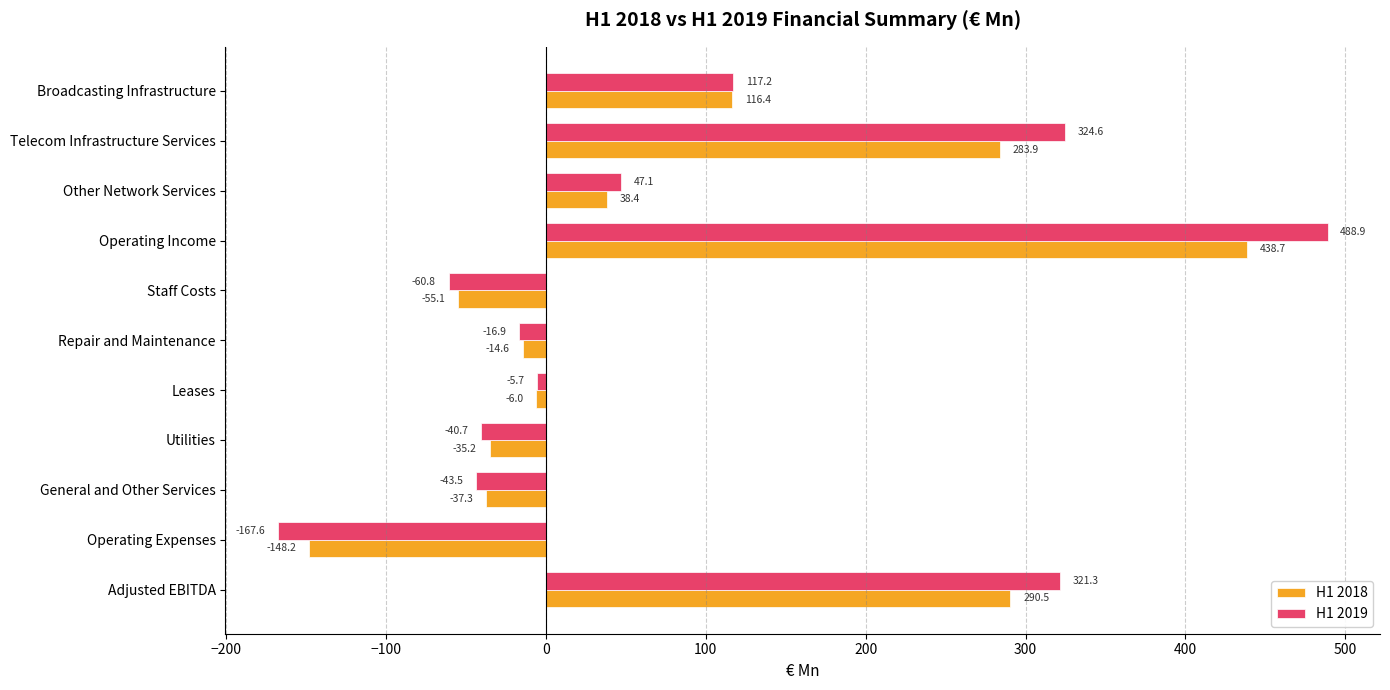

At how many categories does at least one series exceed 85?

4